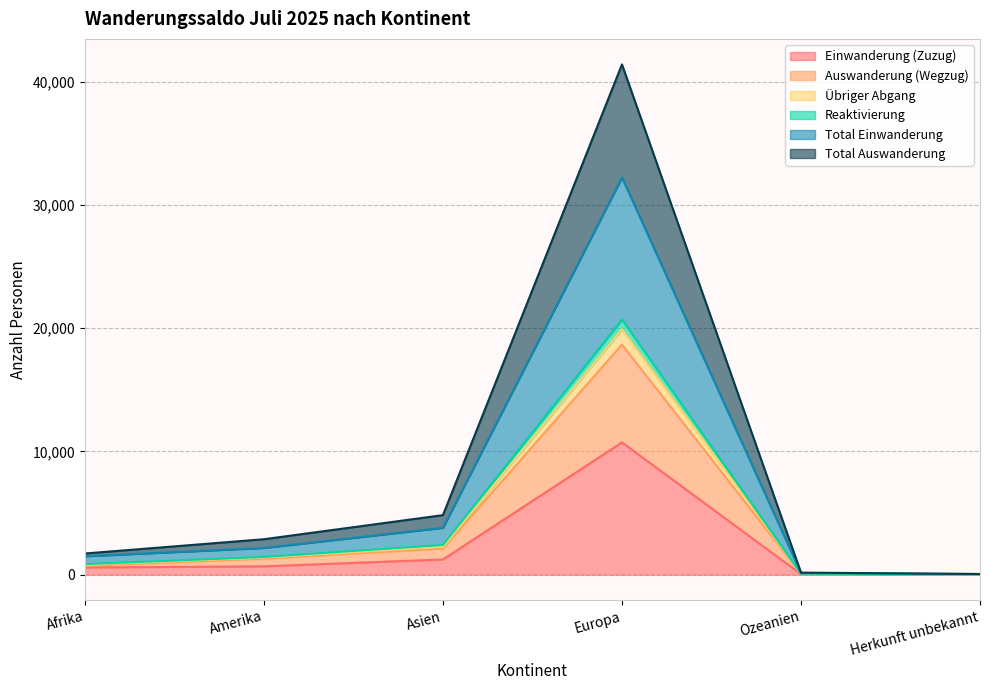

Which series has the largest range (max minus min)?

Total Einwanderung